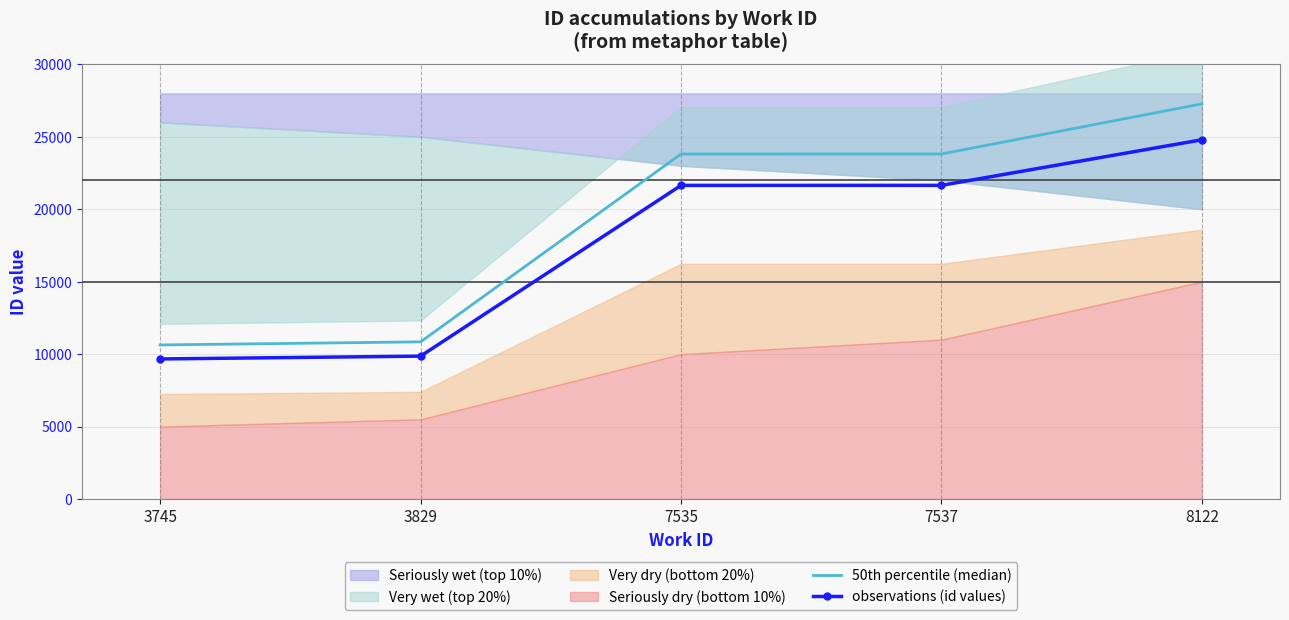

The 50th percentile (median) series shows 23813.9 at 7535. True or false?

True